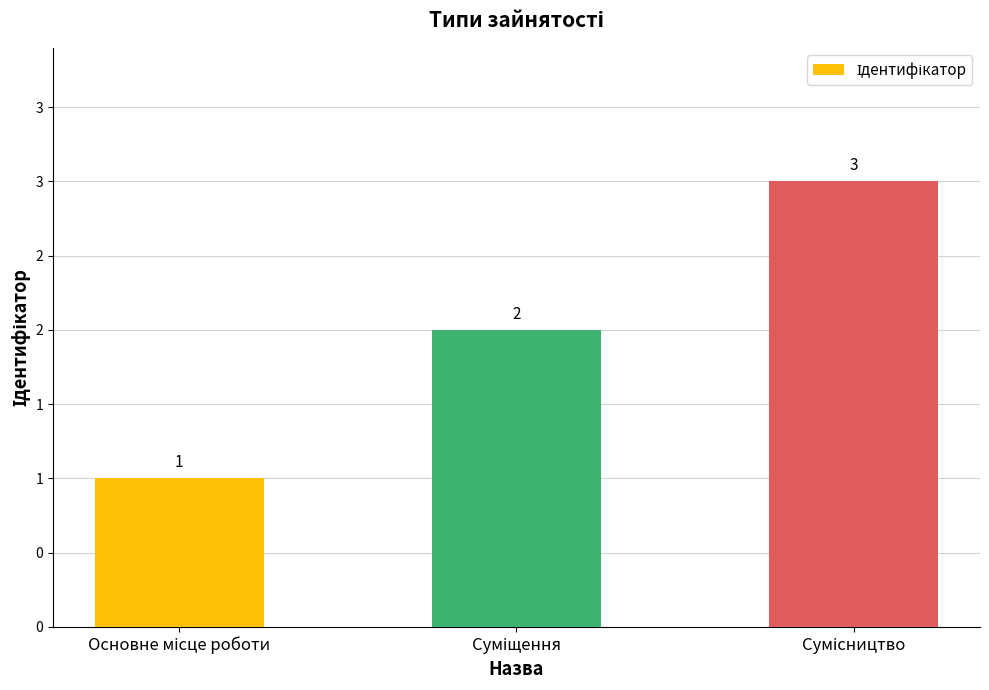

Does the chart contain stacked bars?

No